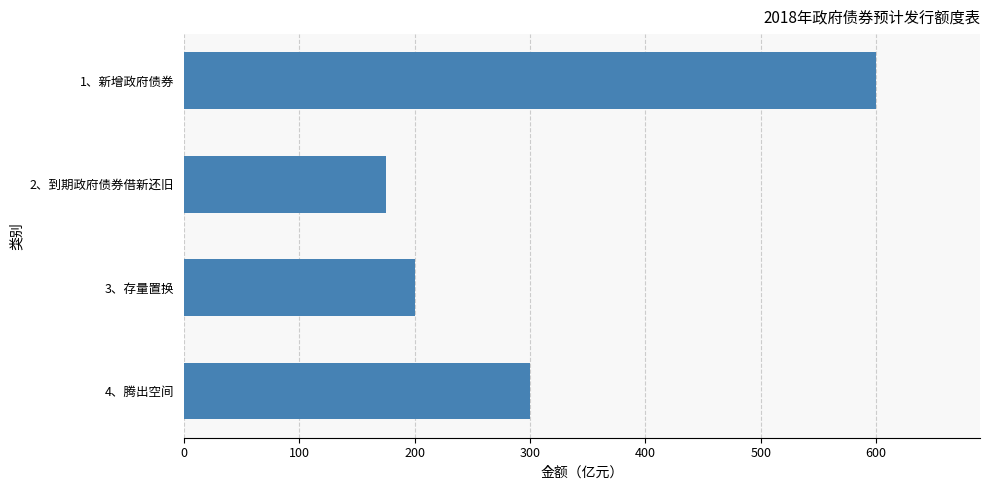

What is the average value?

319